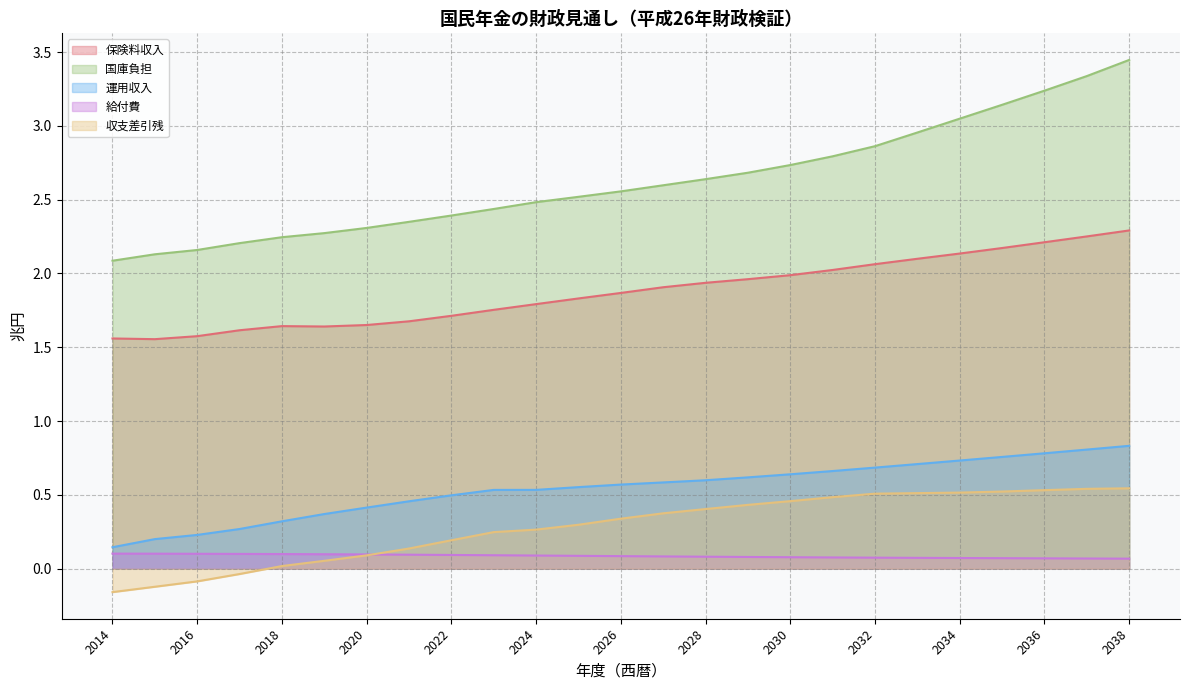

How many interior local valleys does the 保険料収入 series have?

2